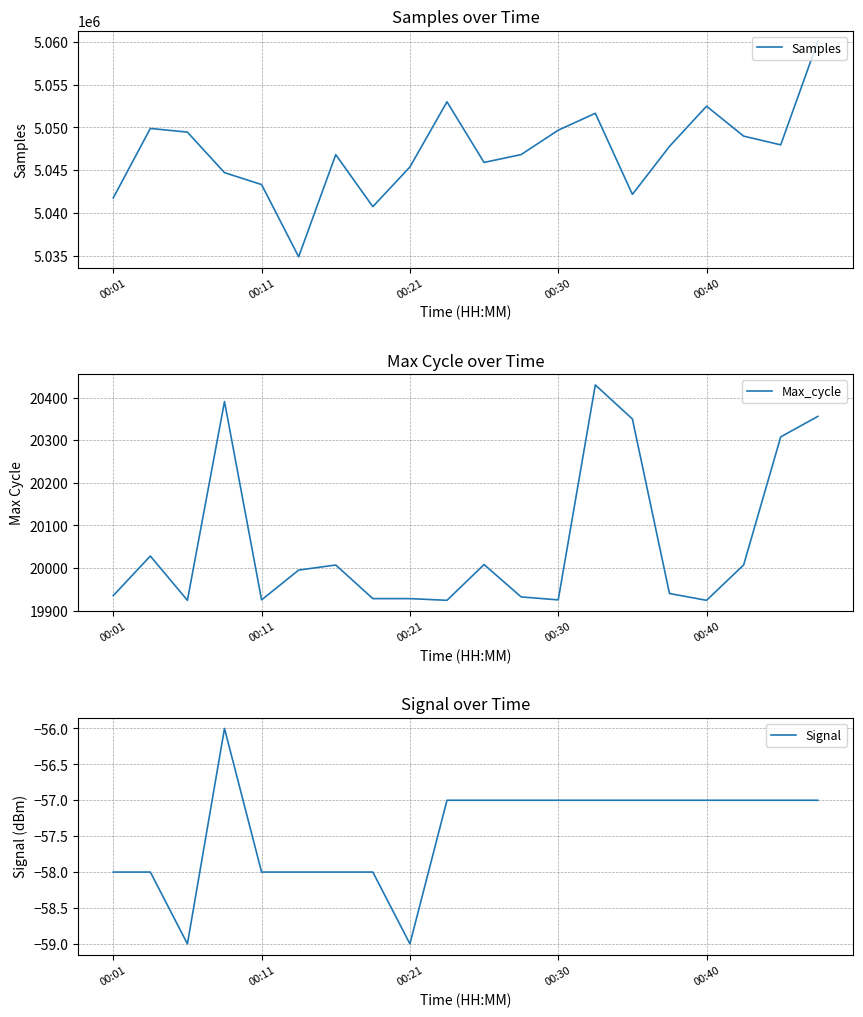

Where is the first local minimum for Samples?

5